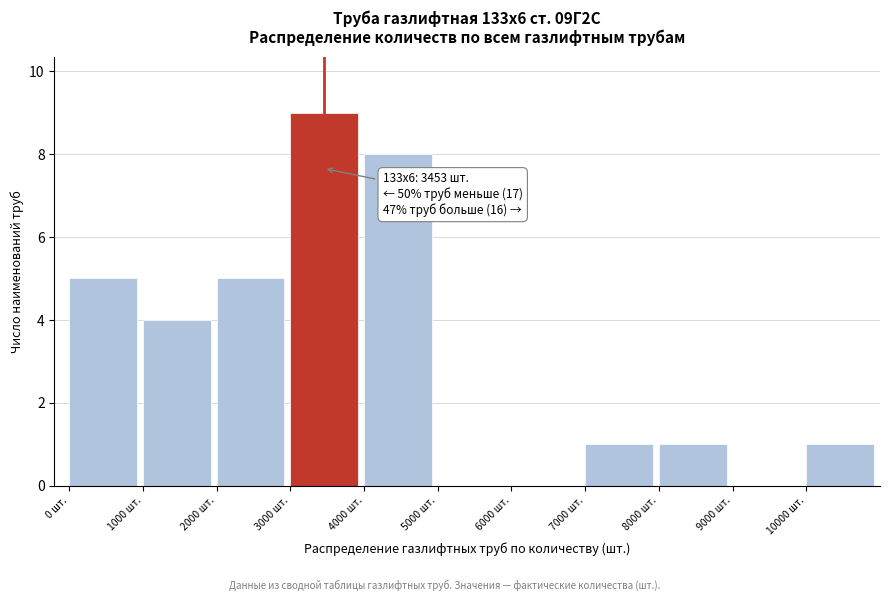

Over which range of the x-axis is the bar tallest?

3000 to 4000